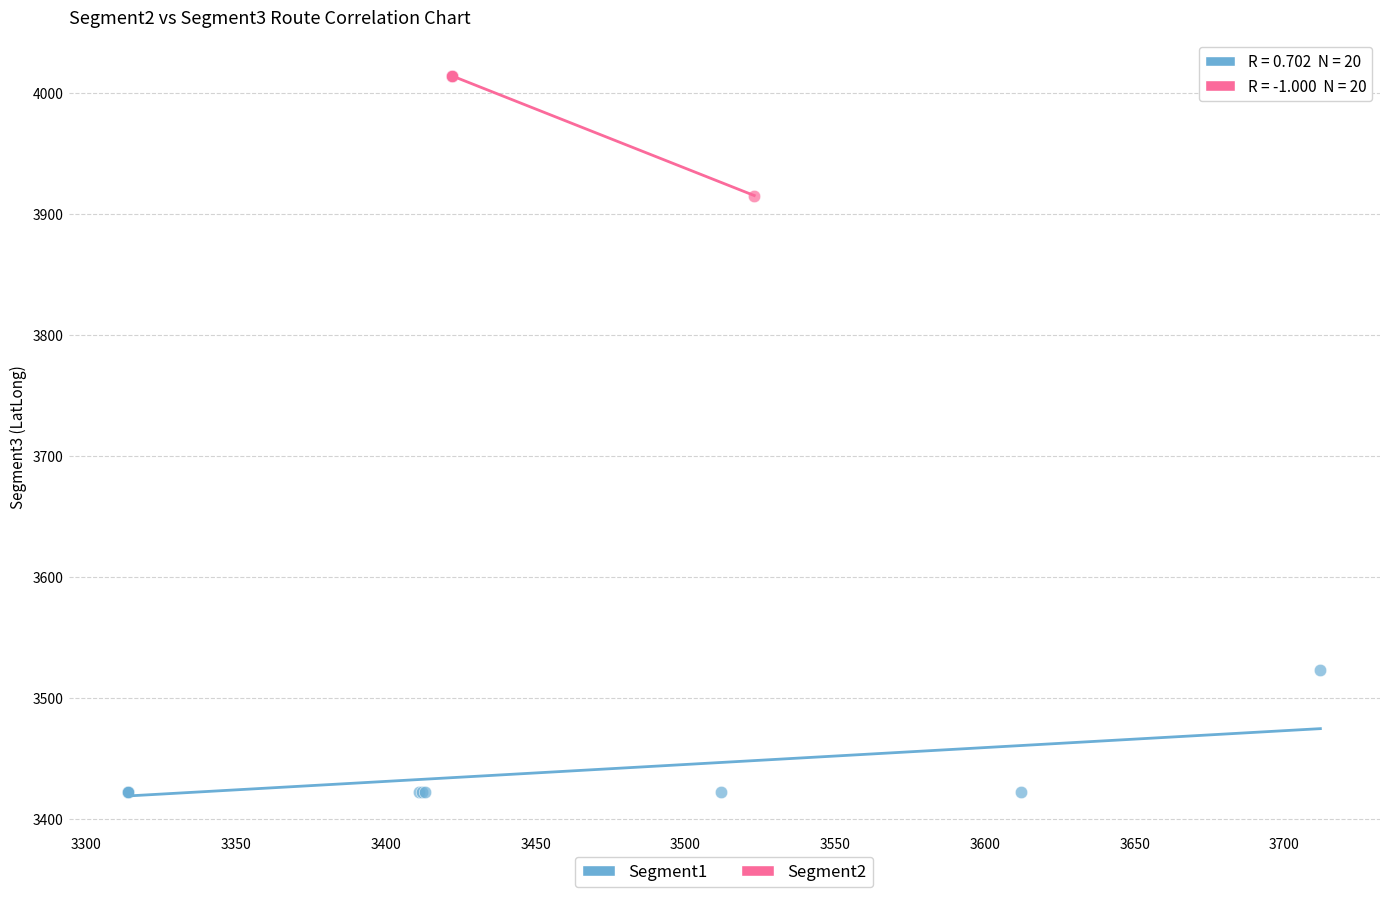

Which series reaches the minimum Y coordinate?

Segment1